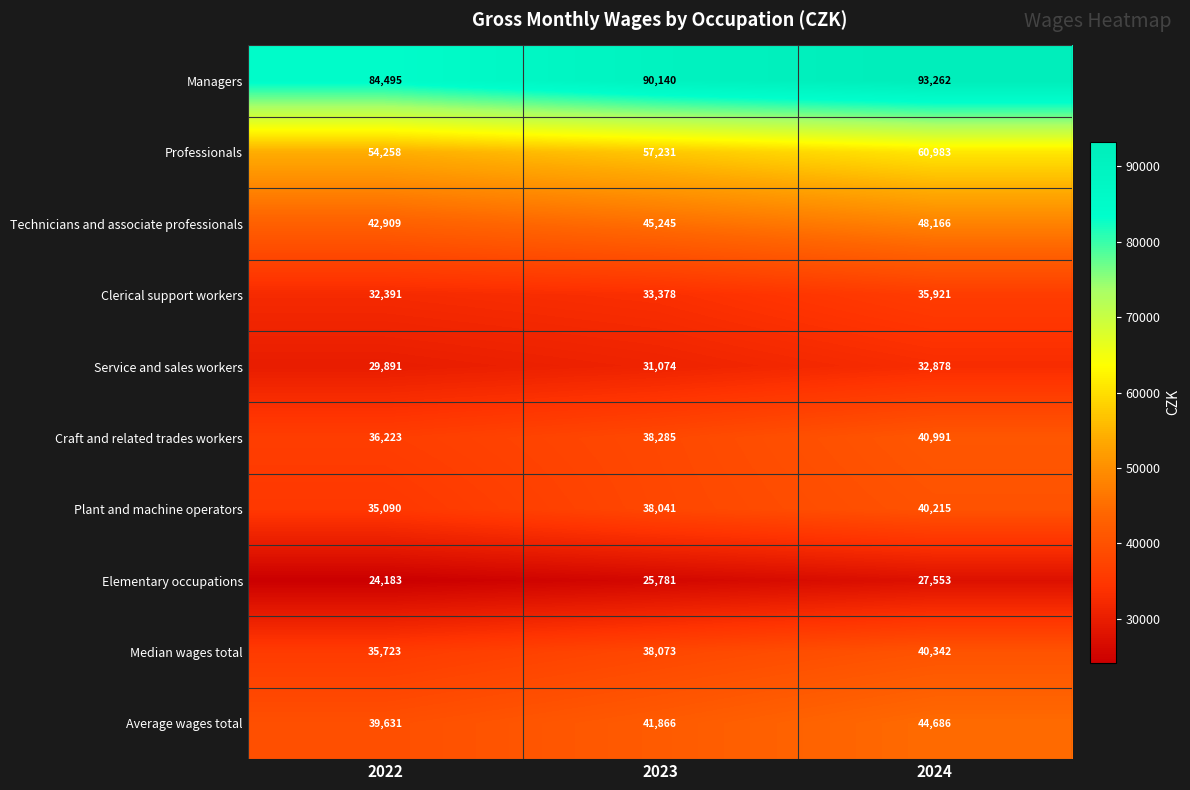

Is it true that Service and sales workers equals 32878 at 2024?

True